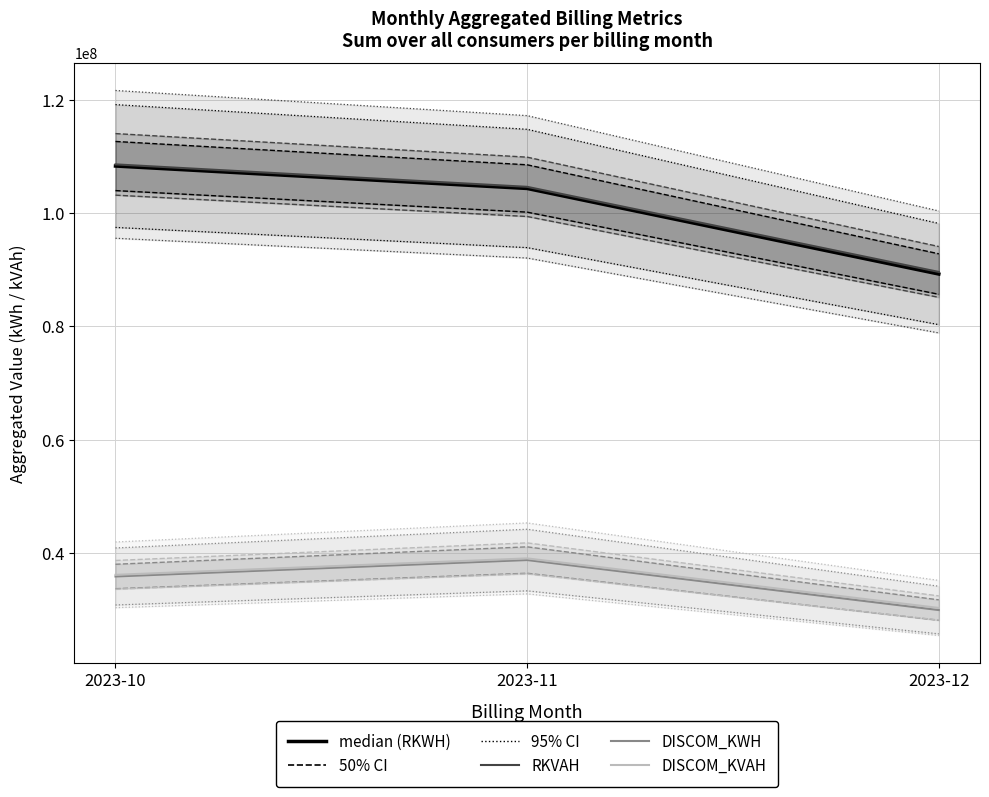

True or false: RKWH has a value of 108291593 at 2023-10.

True